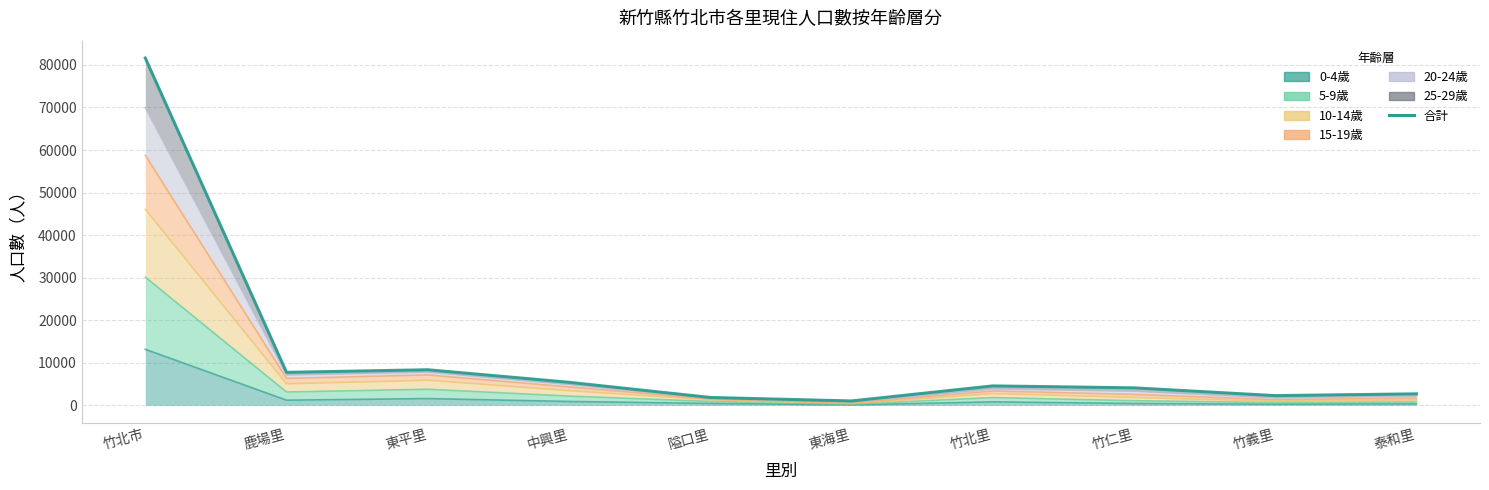

Between 隘口里 and 東平里, which is larger?

東平里